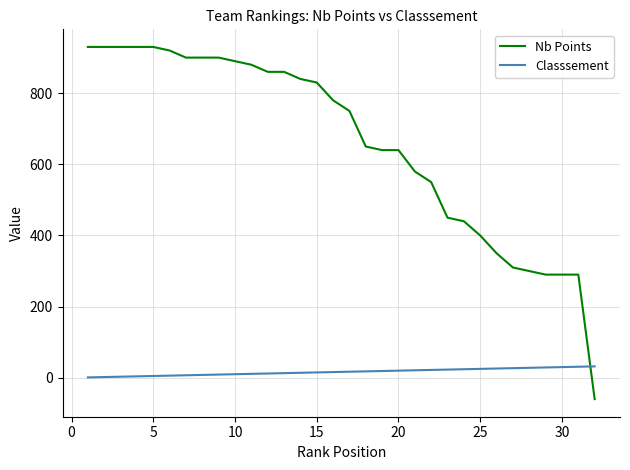

Is this an area chart (filled region under the line)?

No